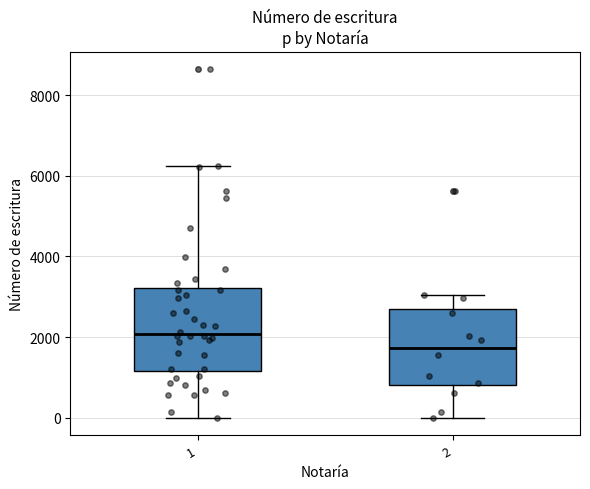

Which box's median line is the lowest?

2